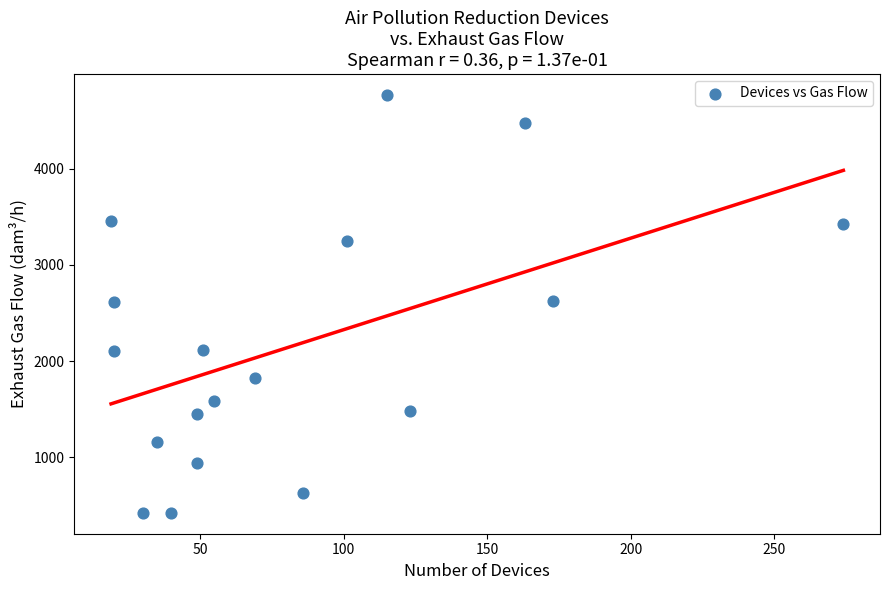

What is the range of X values (max minus min)?

255